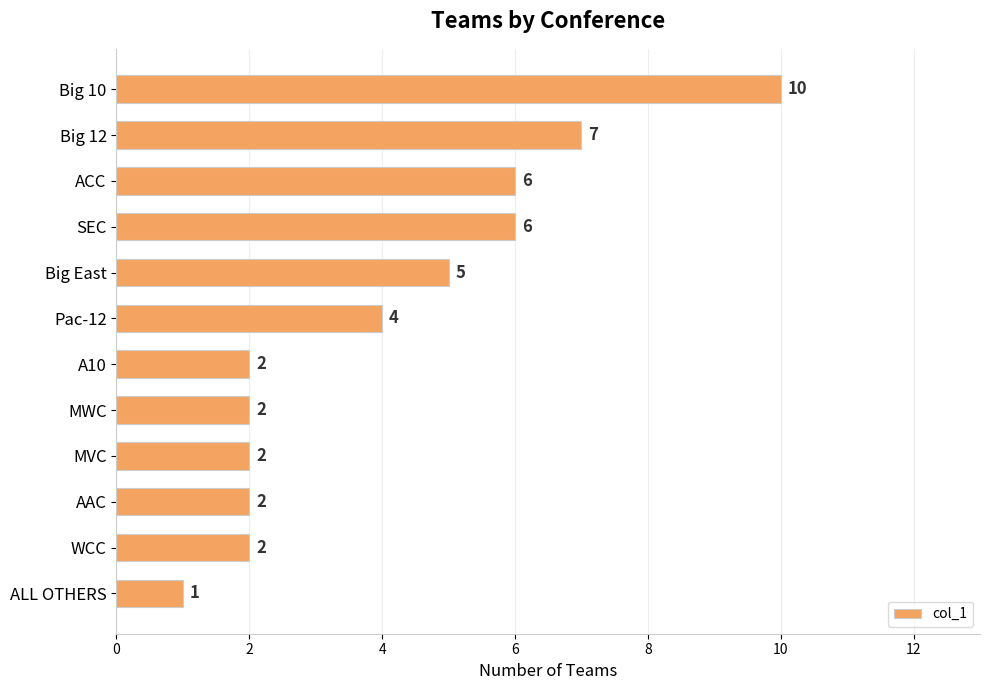

What is the maximum value shown in the chart?

10